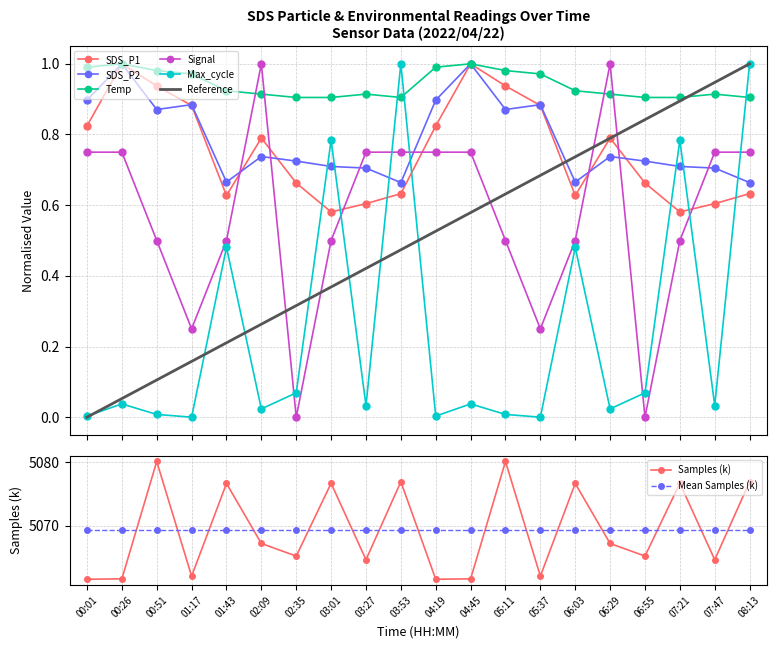

What is the label of the 9th point from the left?

03:27